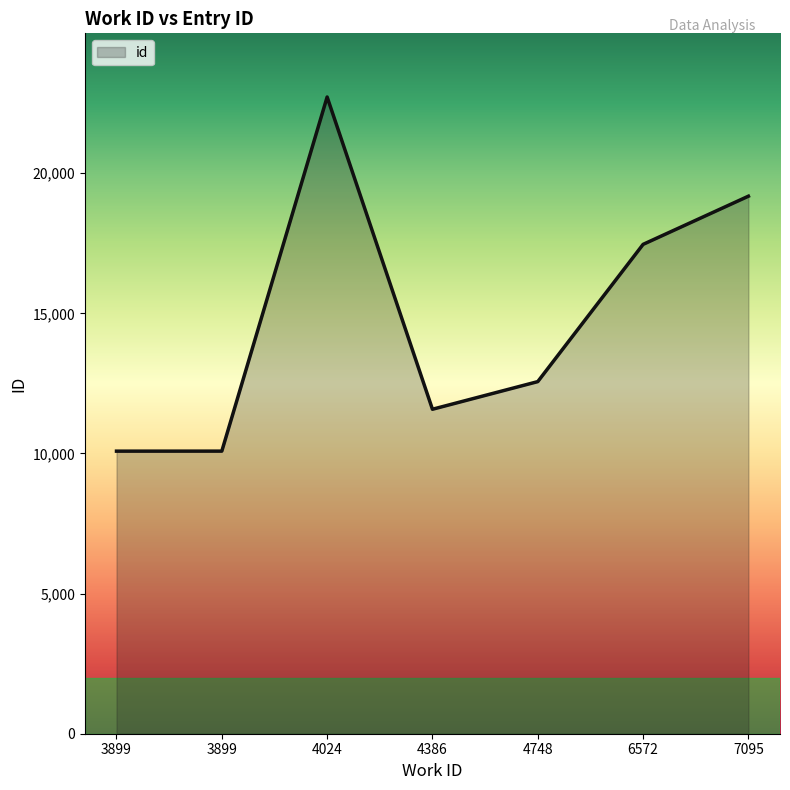

Where does the data first go above 12563?

4024